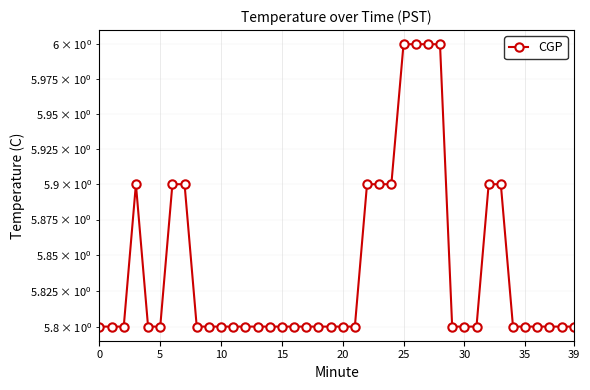

What is the ratio of the value at 20 to the value at 10?

1.0